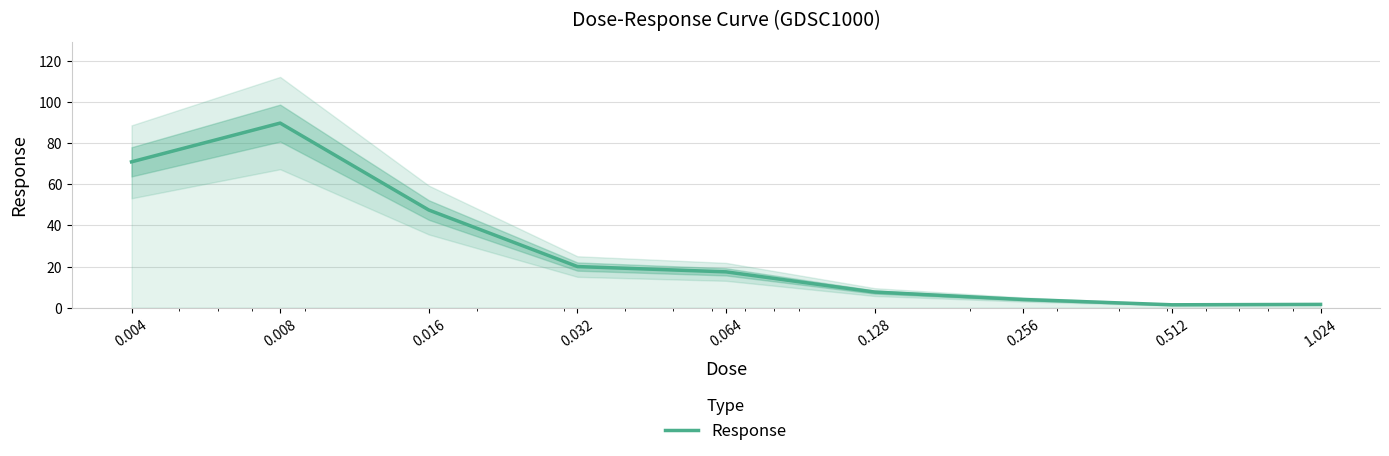

What is the minimum value shown in the chart?

1.4